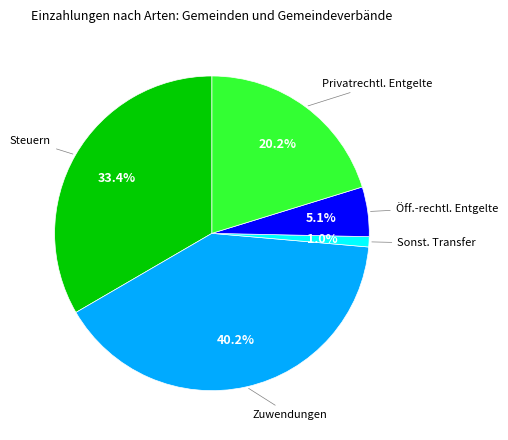

To the nearest percent, what is the average slice percentage?

20%